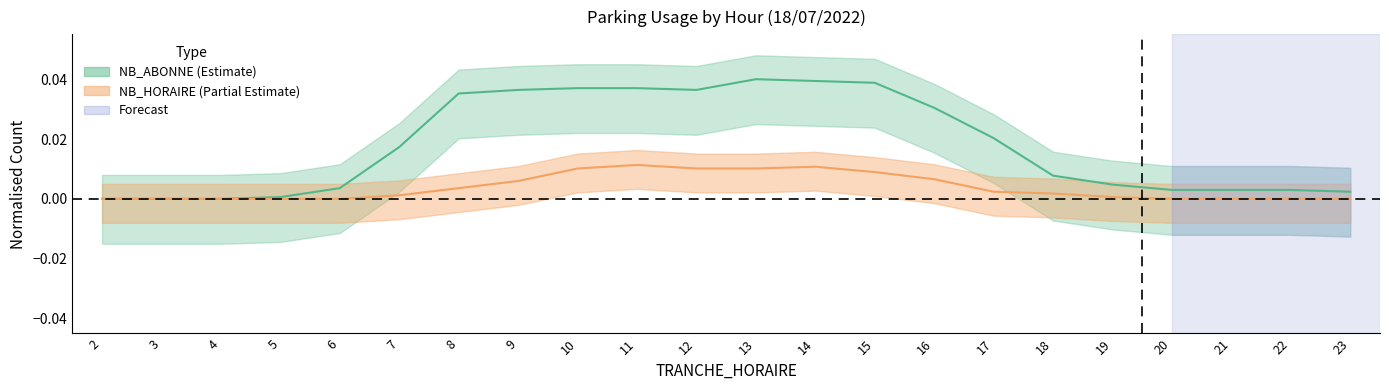

At 21, list the series in order from smallest to largest.

NB_HORAIRE, NB_ABONNE